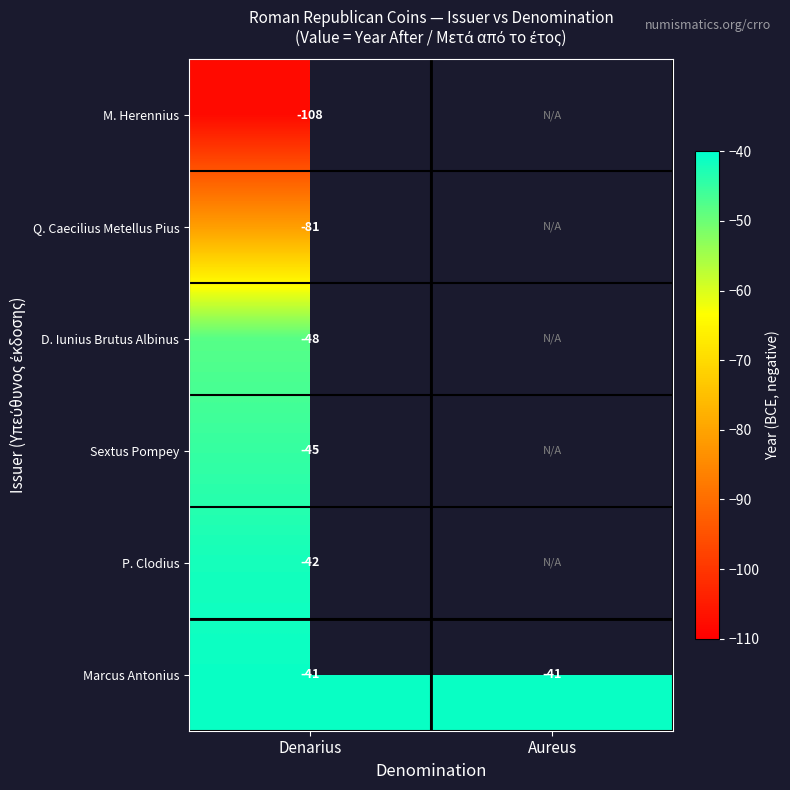

What is the total value across all series at Denarius?

-365